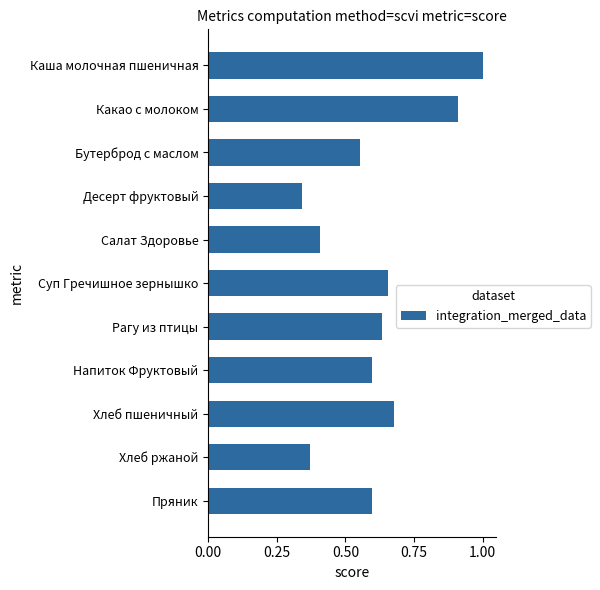

At which label is the value closest to 0?

Десерт фруктовый